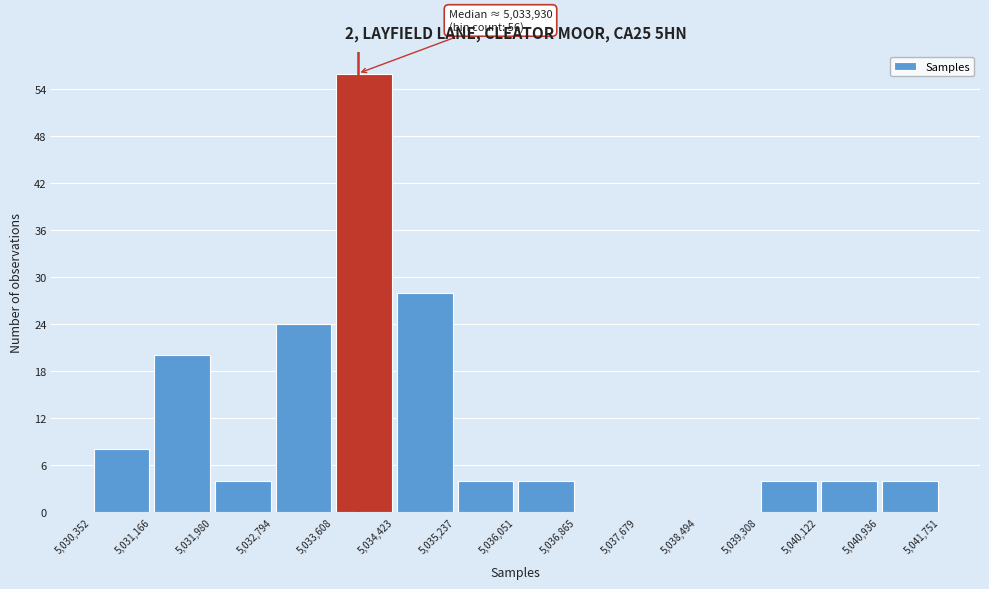

Over which range of the x-axis is the bar tallest?

5,033,608 to 5,034,423